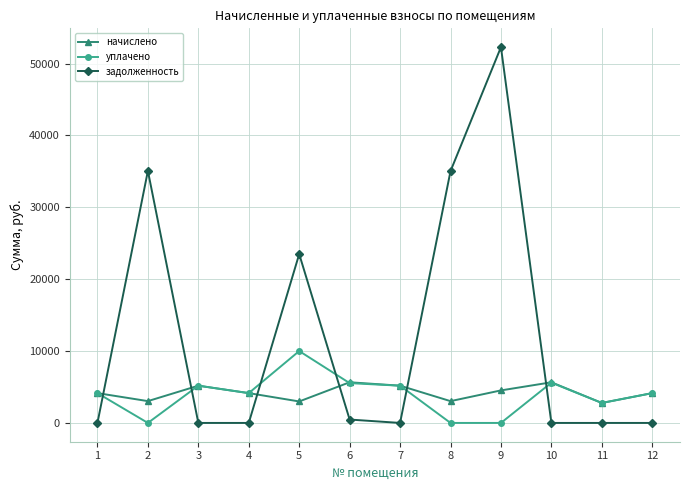

What is the difference between the highest and lowest values at 12?

4147.2